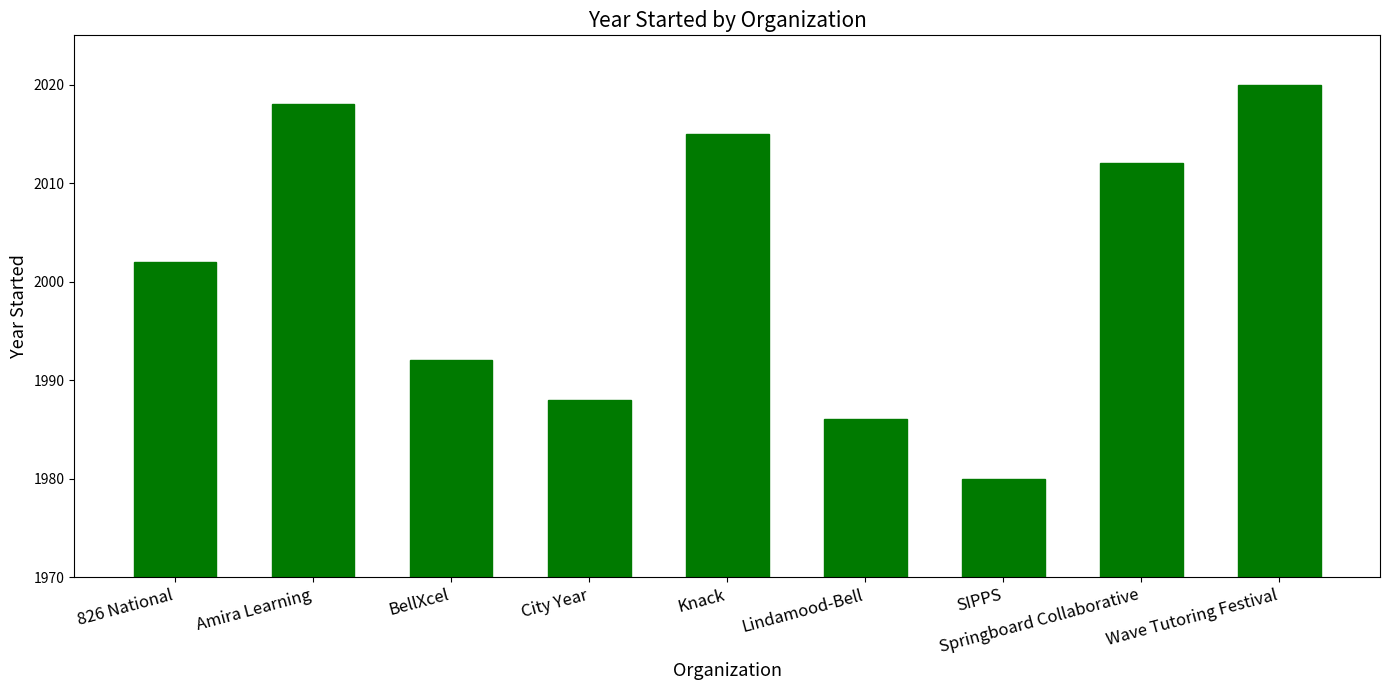

Reading left to right, extract all data points from this chart.

2002	2018	1992	1988	2015	1986	1980	2012	2020